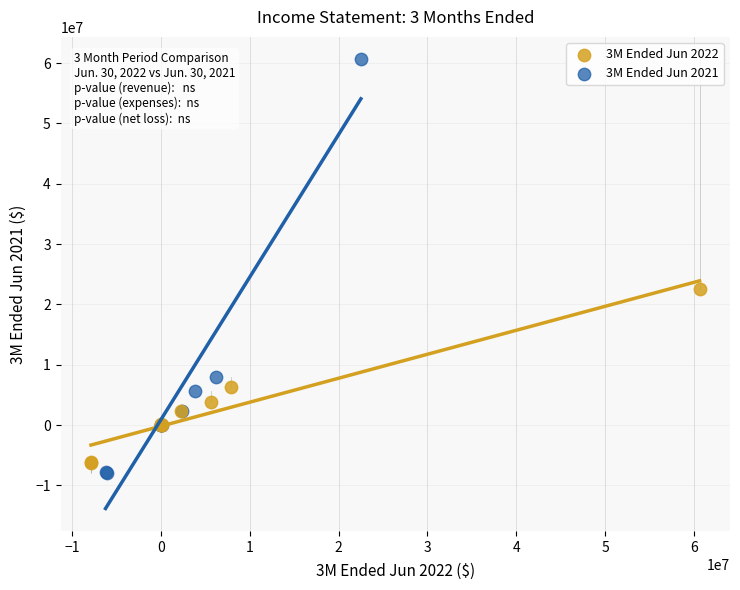

Which series contains the highest Y value?

3M Ended Jun 2021